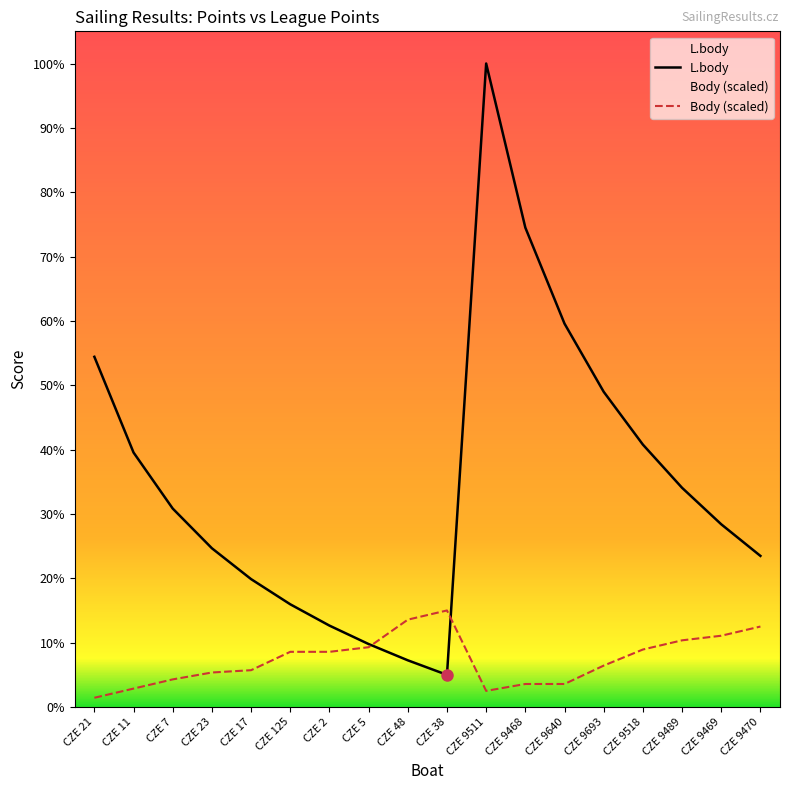

List the series in order of their overall mean, highest first.

L.body, Body (scaled)